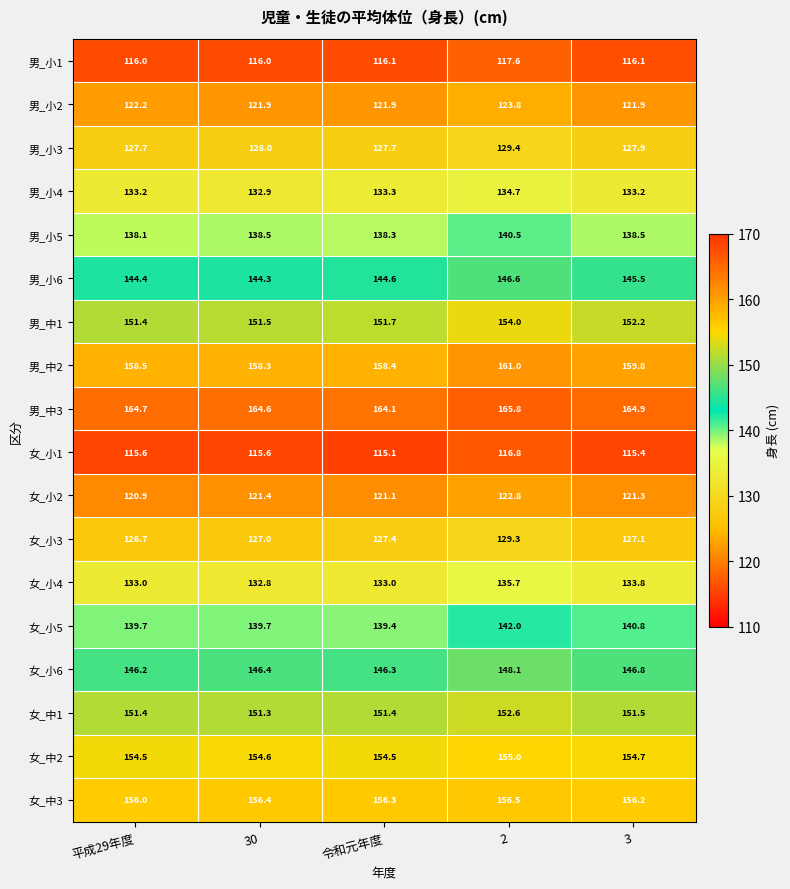

At 30, list the series in order from smallest to largest.

女_小1, 男_小1, 女_小2, 男_小2, 女_小3, 男_小3, 女_小4, 男_小4, 男_小5, 女_小5, 男_小6, 女_小6, 女_中1, 男_中1, 女_中2, 女_中3, 男_中2, 男_中3